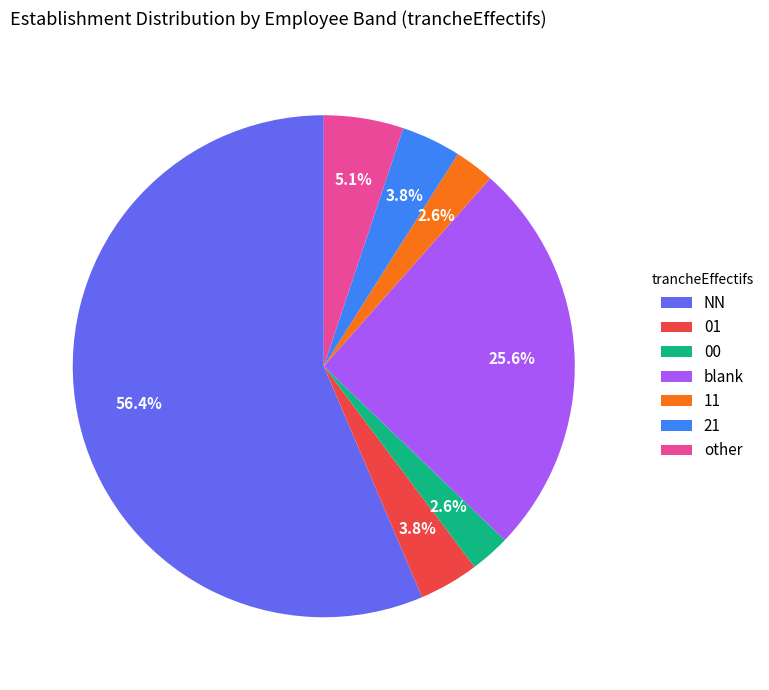

What is the ratio of the value at 01 to the value at 00?

1.5